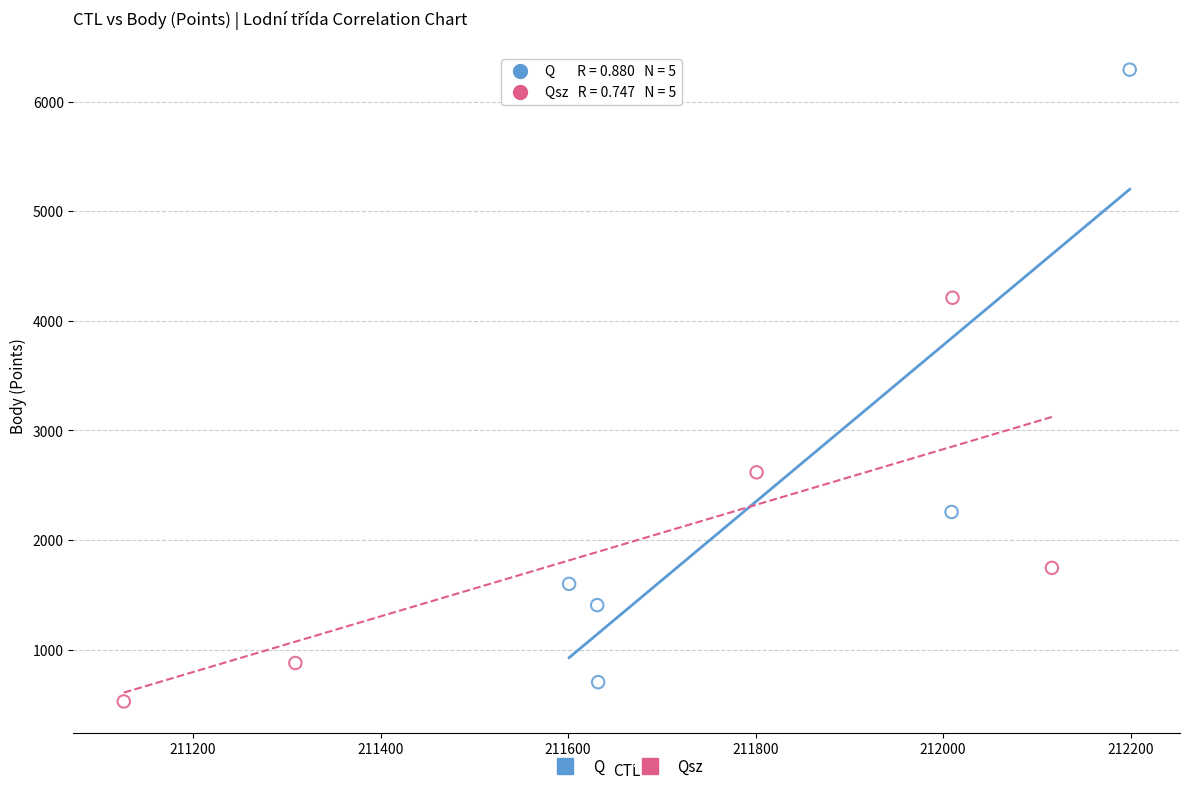

Which series has the widest spread of Y values?

Q